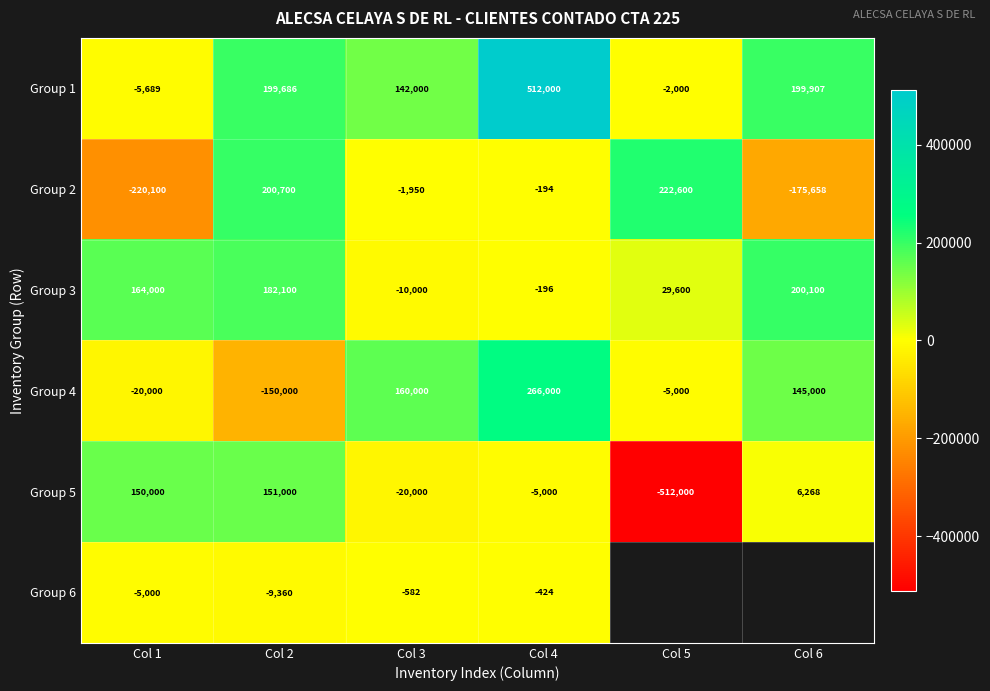

How many series are shown in this chart?

6